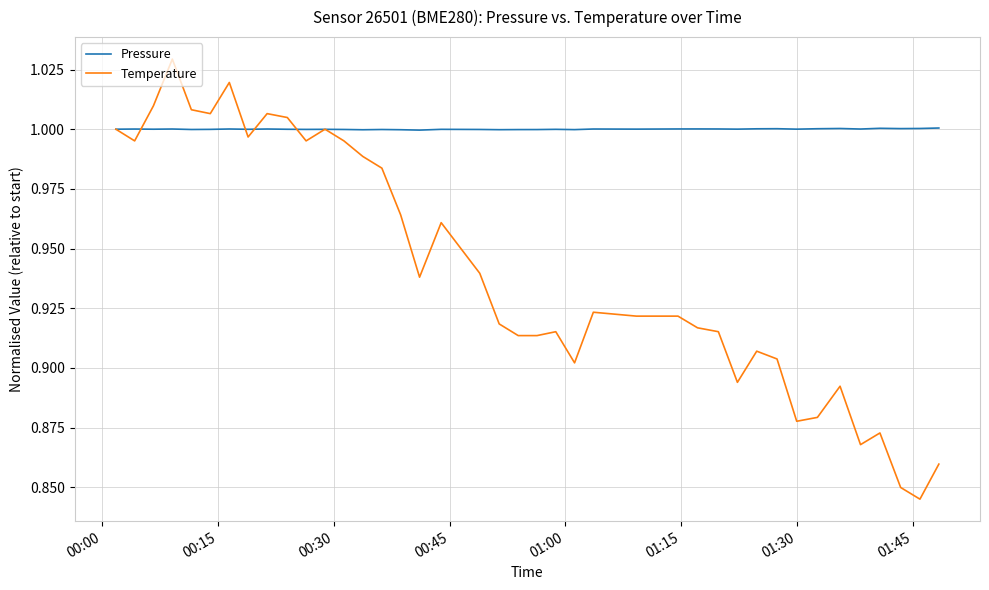

List the series in order of their overall mean, lowest first.

Temperature, Pressure